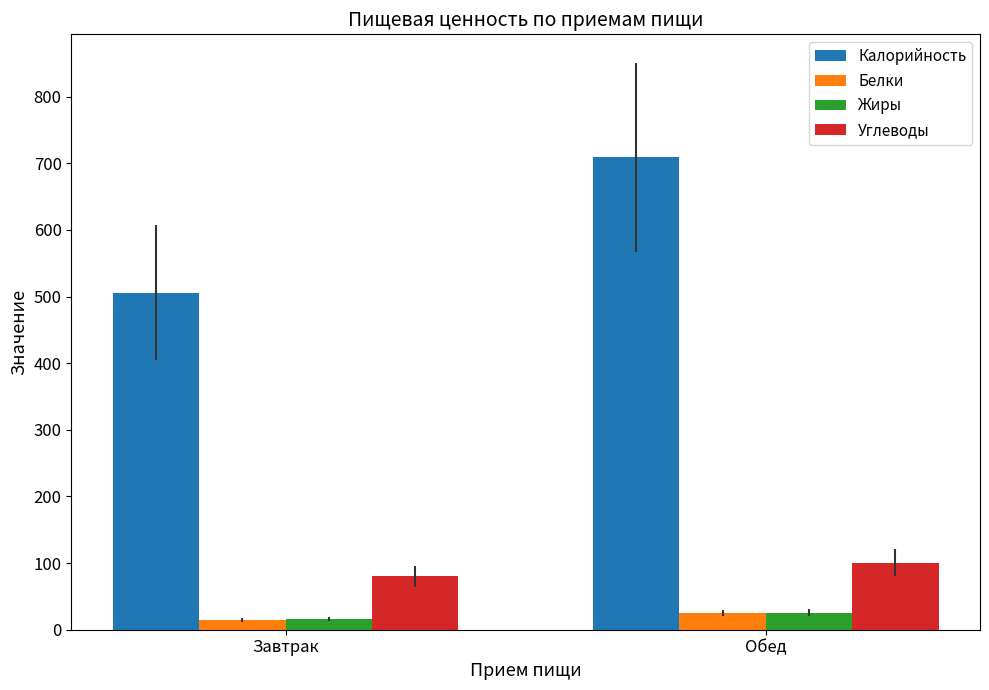

At which label does Калорийность reach its minimum?

Завтрак